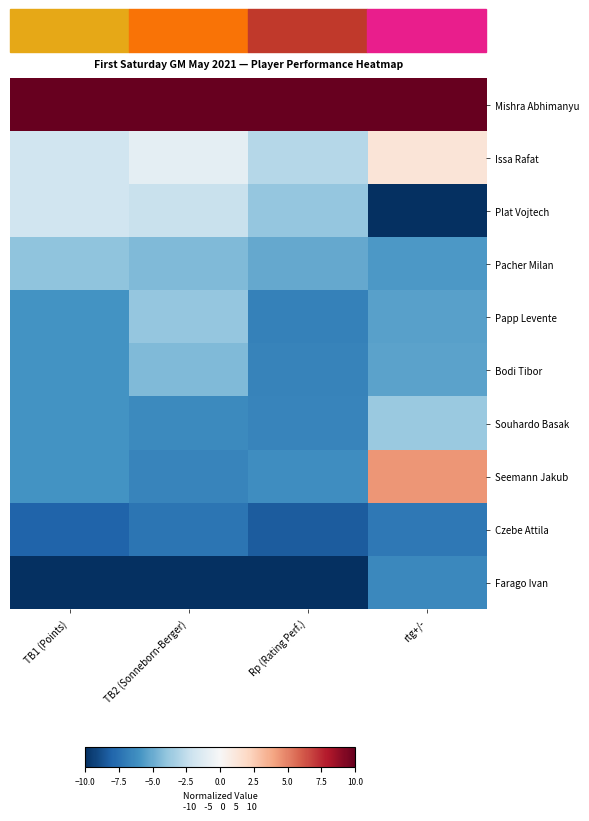

Reading left to right, list all the values displayed in this chart.

Mishra Abhimanyu: TB1 (Points)=10.0	TB2 (Sonneborn-Berger)=10.0	Rp (Rating Perf.)=10.0	rtg+/-=10.0
Issa Rafat: TB1 (Points)=-2.0	TB2 (Sonneborn-Berger)=-1.0	Rp (Rating Perf.)=-2.8	rtg+/-=1.3
Plat Vojtech: TB1 (Points)=-2.0	TB2 (Sonneborn-Berger)=-2.2	Rp (Rating Perf.)=-3.8	rtg+/-=-10.0
Pacher Milan: TB1 (Points)=-4.0	TB2 (Sonneborn-Berger)=-4.4	Rp (Rating Perf.)=-5.1	rtg+/-=-5.7
Papp Levente: TB1 (Points)=-6.0	TB2 (Sonneborn-Berger)=-3.9	Rp (Rating Perf.)=-6.7	rtg+/-=-5.4
Bodi Tibor: TB1 (Points)=-6.0	TB2 (Sonneborn-Berger)=-4.4	Rp (Rating Perf.)=-6.7	rtg+/-=-5.3
Souhardo Basak: TB1 (Points)=-6.0	TB2 (Sonneborn-Berger)=-6.3	Rp (Rating Perf.)=-6.6	rtg+/-=-3.7
Seemann Jakub: TB1 (Points)=-6.0	TB2 (Sonneborn-Berger)=-6.6	Rp (Rating Perf.)=-6.2	rtg+/-=4.4
Czebe Attila: TB1 (Points)=-8.0	TB2 (Sonneborn-Berger)=-7.3	Rp (Rating Perf.)=-8.3	rtg+/-=-7.2
Farago Ivan: TB1 (Points)=-10.0	TB2 (Sonneborn-Berger)=-10.0	Rp (Rating Perf.)=-10.0	rtg+/-=-6.4